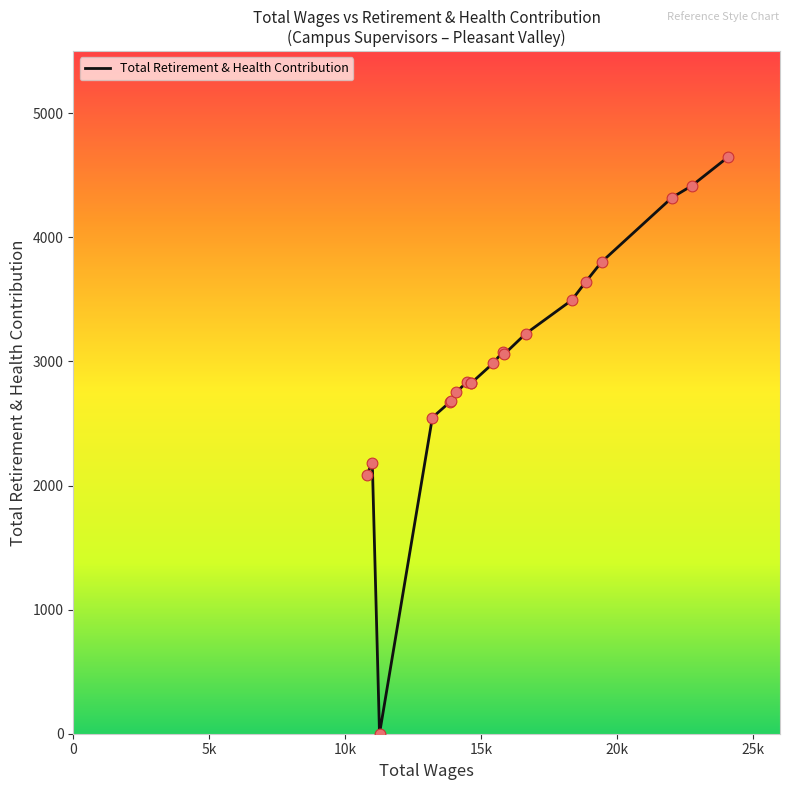

Which has a higher value, 13895.0 or 13211.0?

13895.0